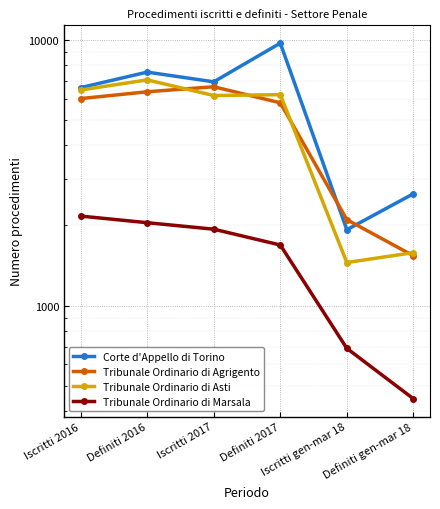

What is the difference between the Corte d'Appello di Torino values at Definiti gen-mar 18 and Definiti 2017?

7075